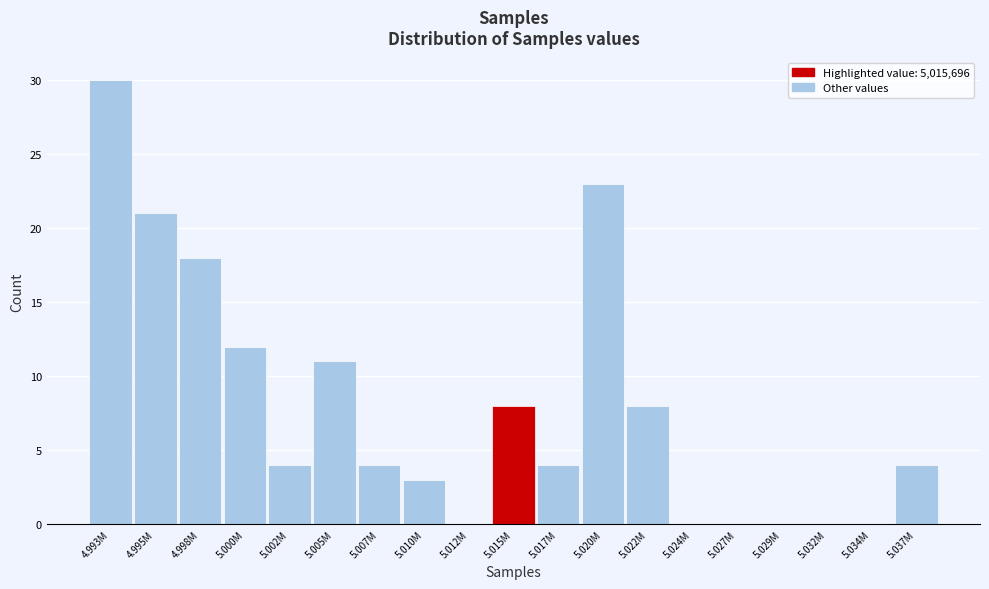

Reading left to right, extract all data points from this chart.

4.993M=30	4.995M=21	4.998M=18	5.000M=12	5.002M=4	5.005M=11	5.007M=4	5.010M=3	5.012M=0	5.015M=8	5.017M=4	5.020M=23	5.022M=8	5.024M=0	5.027M=0	5.029M=0	5.032M=0	5.034M=0	5.037M=4